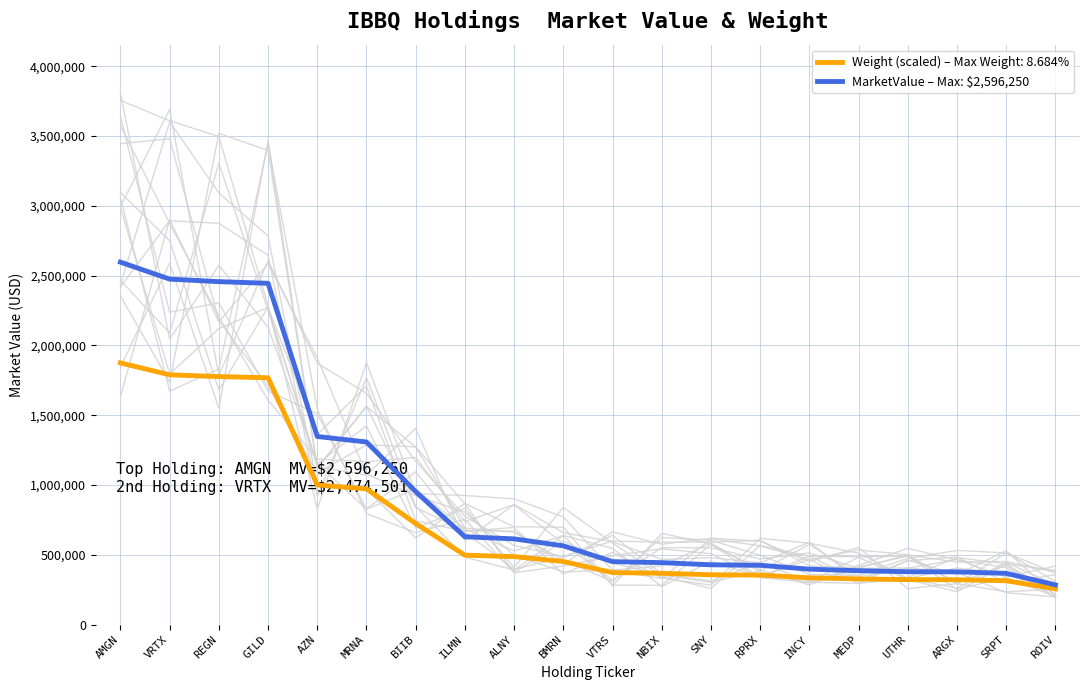

What value does the data have at MRNA?

1307783.4